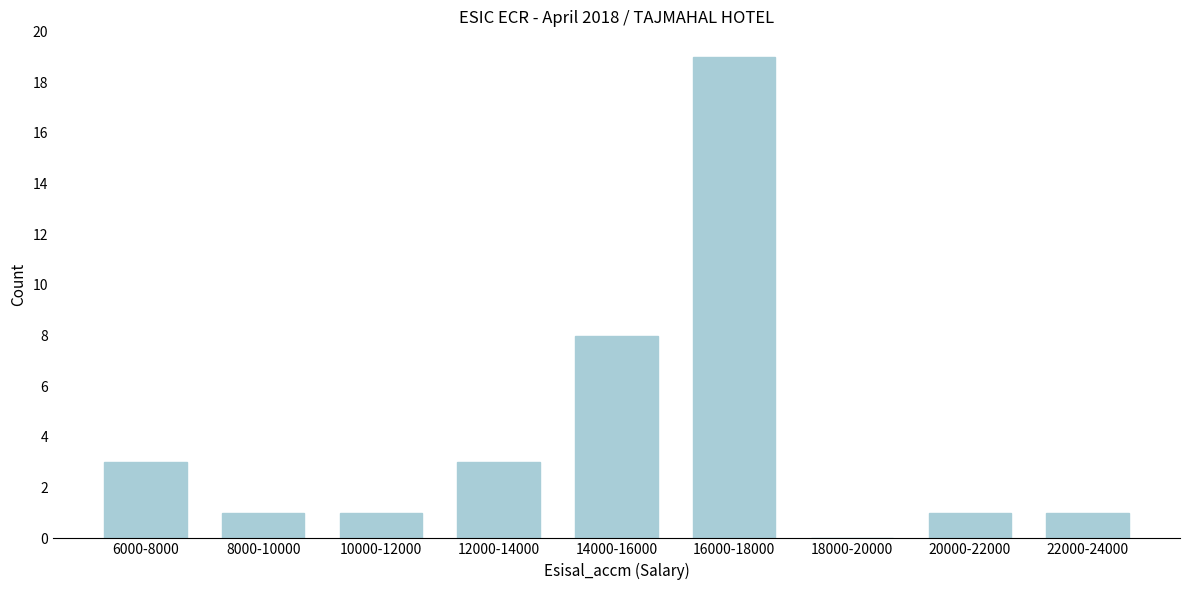

Reading left to right, extract all data points from this chart.

6000-8000=3	8000-10000=1	10000-12000=1	12000-14000=3	14000-16000=8	16000-18000=19	18000-20000=0	20000-22000=1	22000-24000=1